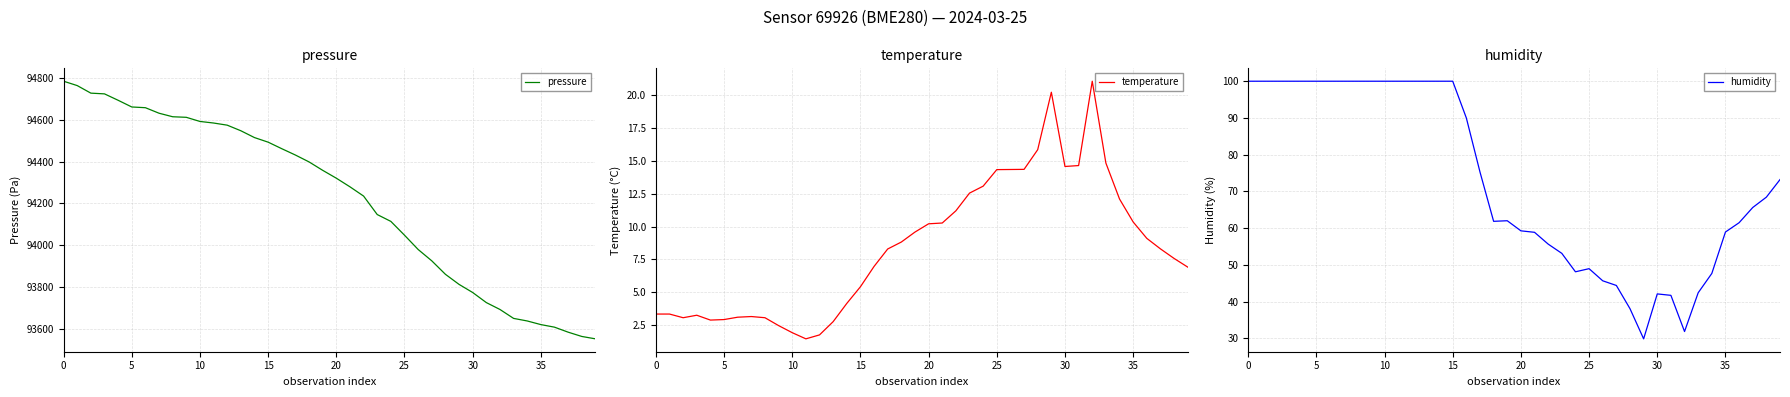

What is the minimum value for humidity?

29.9